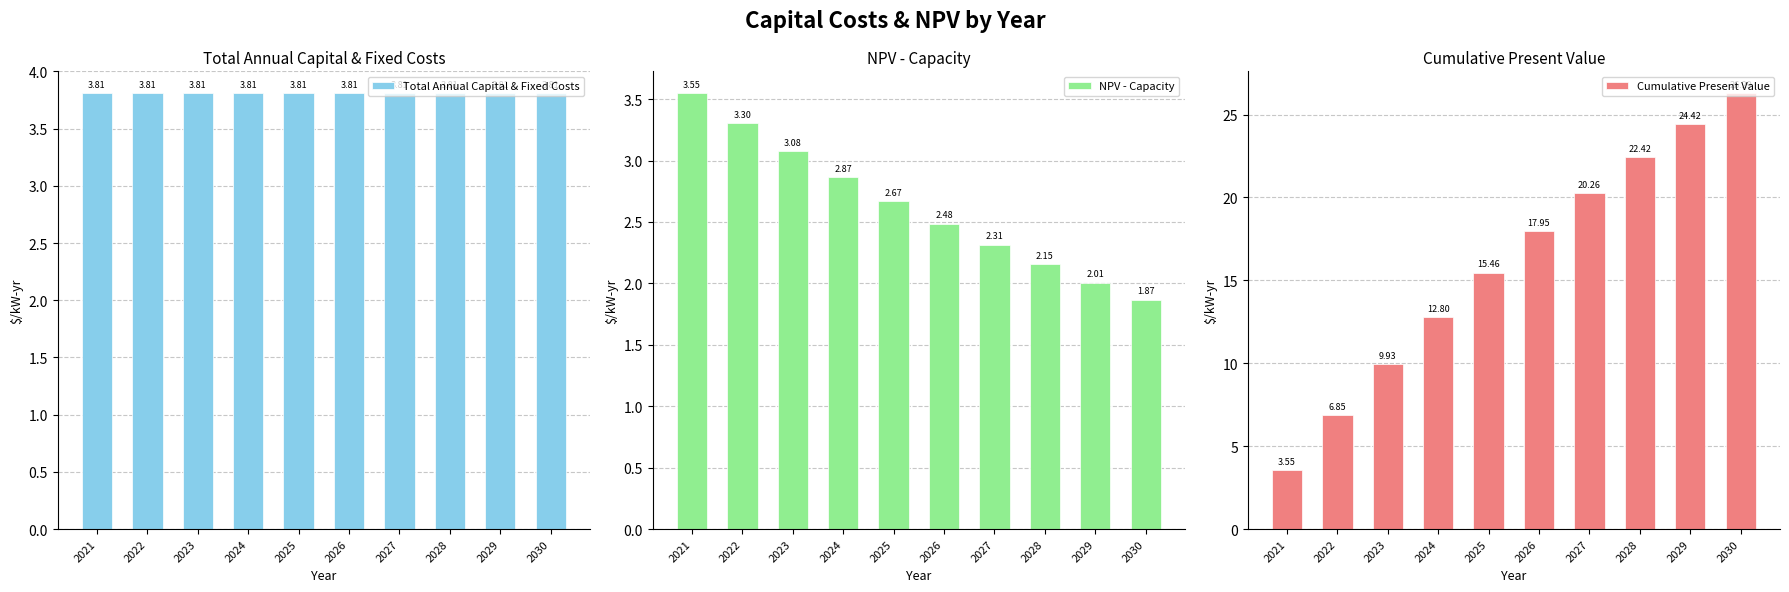

True or false: Cumulative Present Value has a value of 12.8 at 2024.

True